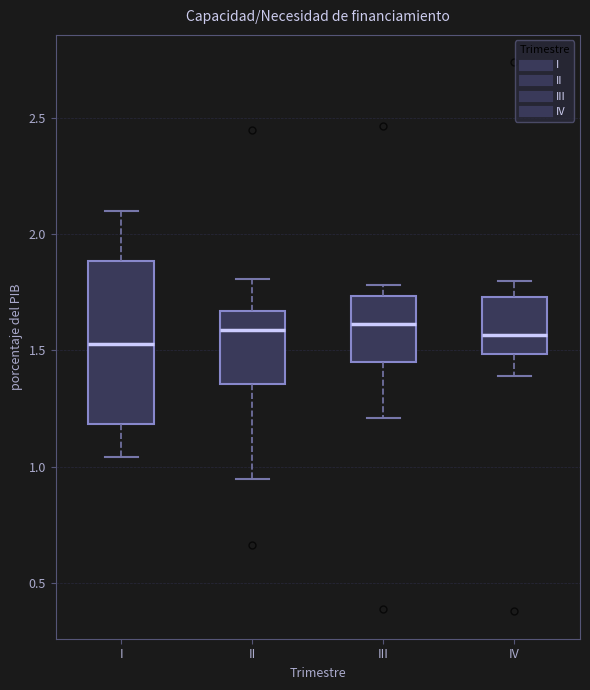

Where is the upper edge of the box for II on the y-axis? The values are not printed on the chart, so give them approximately, as read against the axis.

1.65